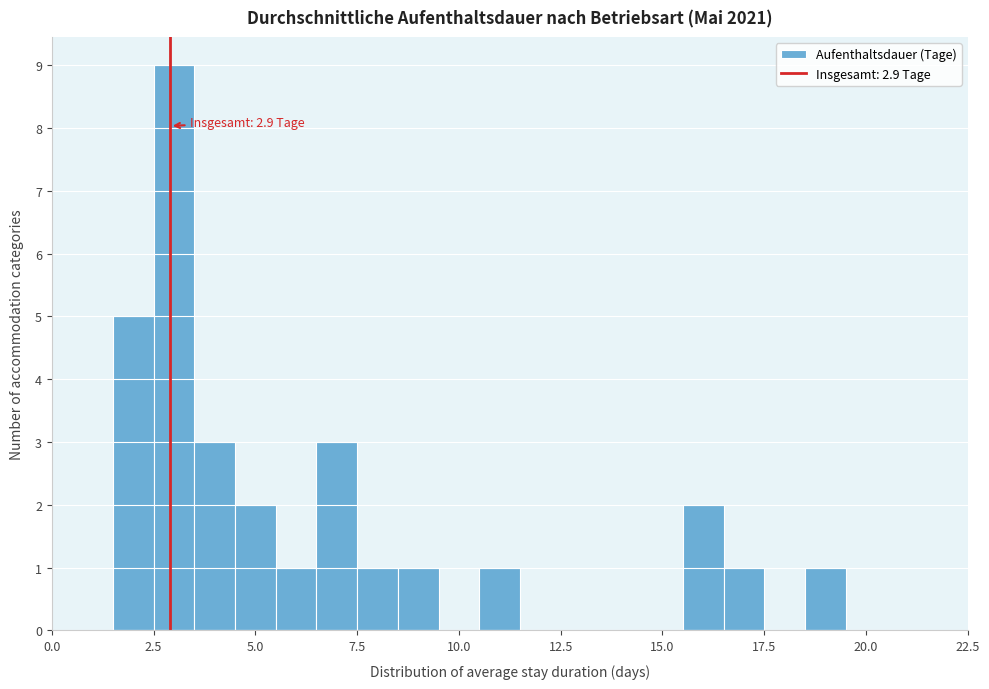

Read against the x-axis, roughly where is the centre of the tallest bar?

3.0